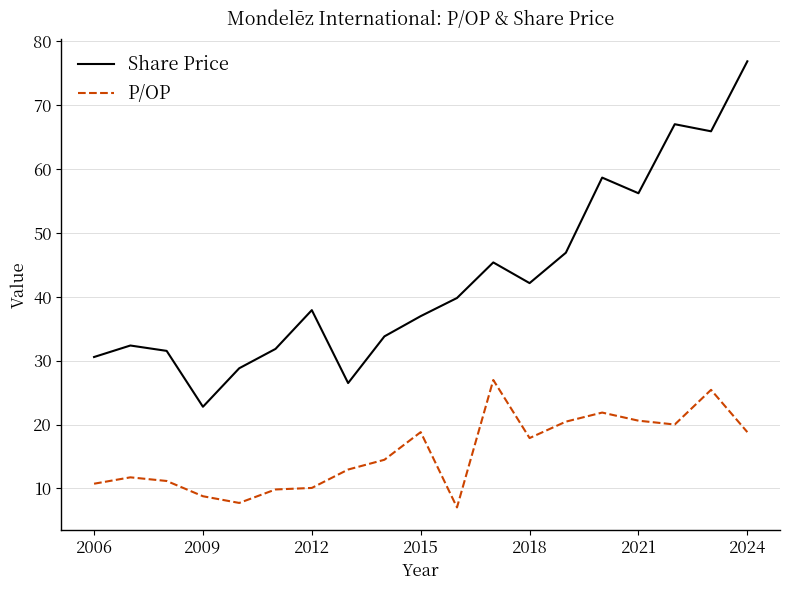

List the series in order of their peak value, highest first.

Share Price, P/OP